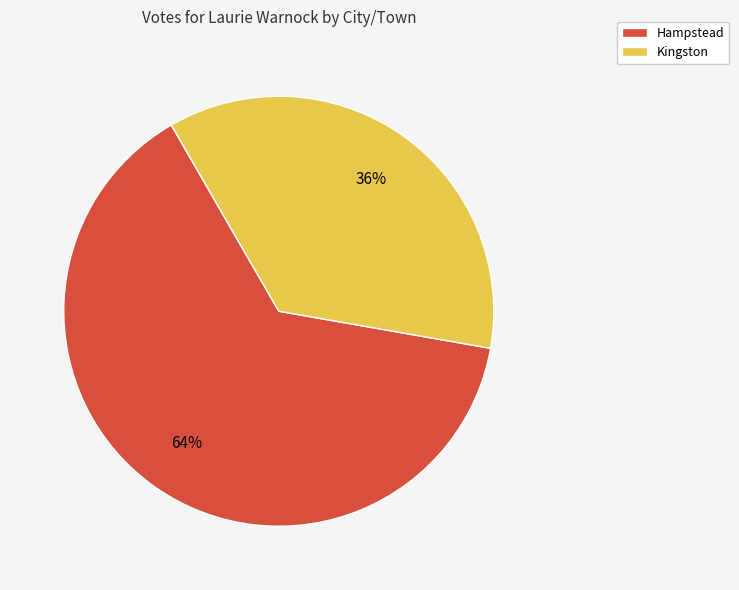

Count the number of slices in the pie.

2